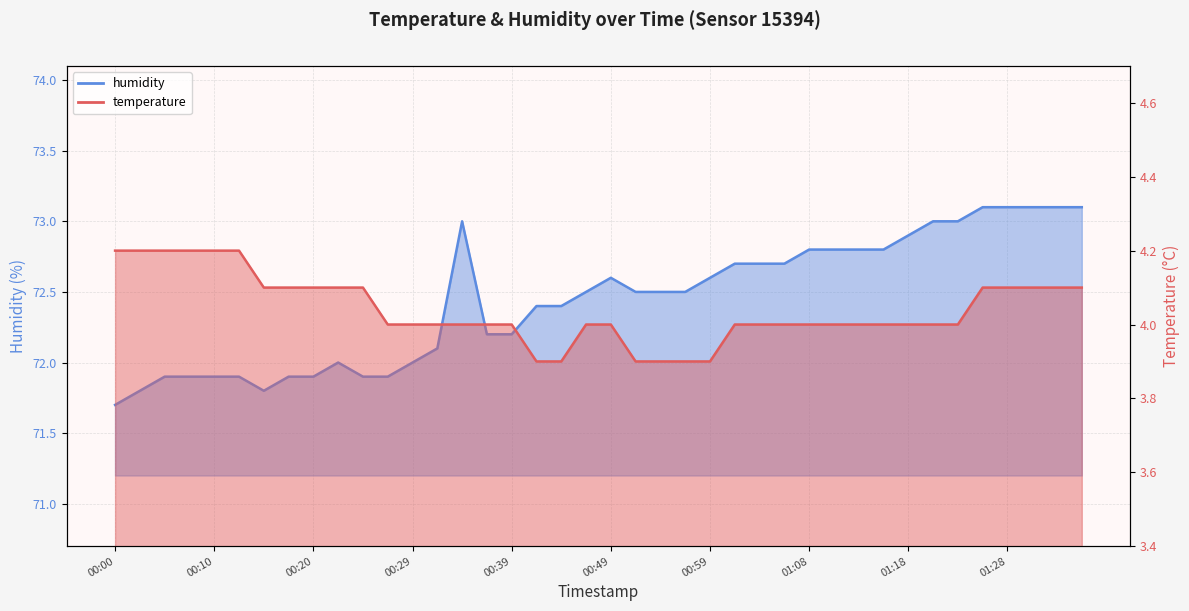

What is the smallest value displayed?

3.9